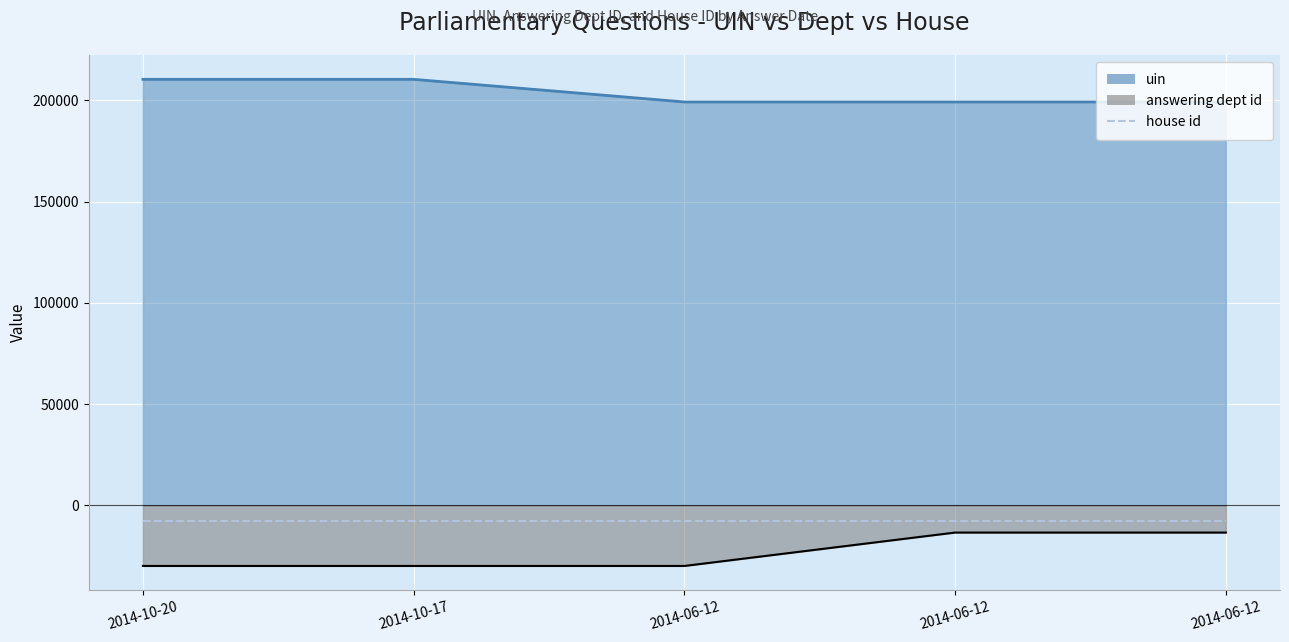

Which series has the largest total across all categories?

uin